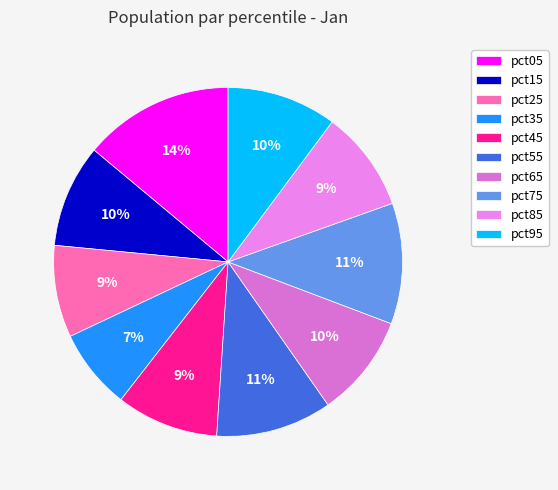

Does any single category account for the majority?

No